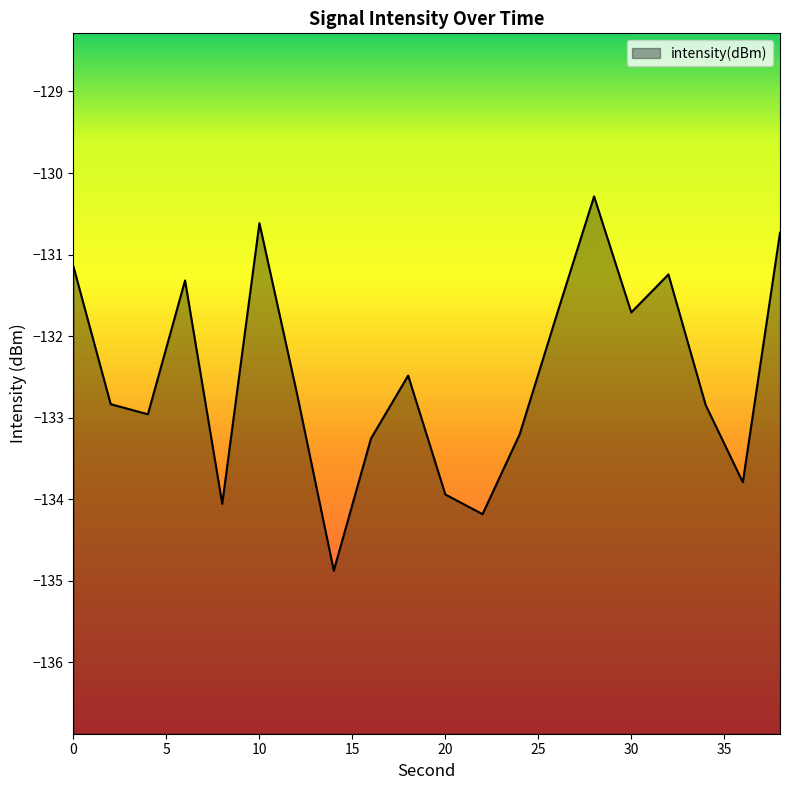

Reading left to right, transcribe all the data shown in this chart.

-131.1	-132.8	-133.0	-131.3	-134.1	-130.6	-132.7	-134.9	-133.3	-132.5	-133.9	-134.2	-133.2	-131.7	-130.3	-131.7	-131.2	-132.8	-133.8	-130.7